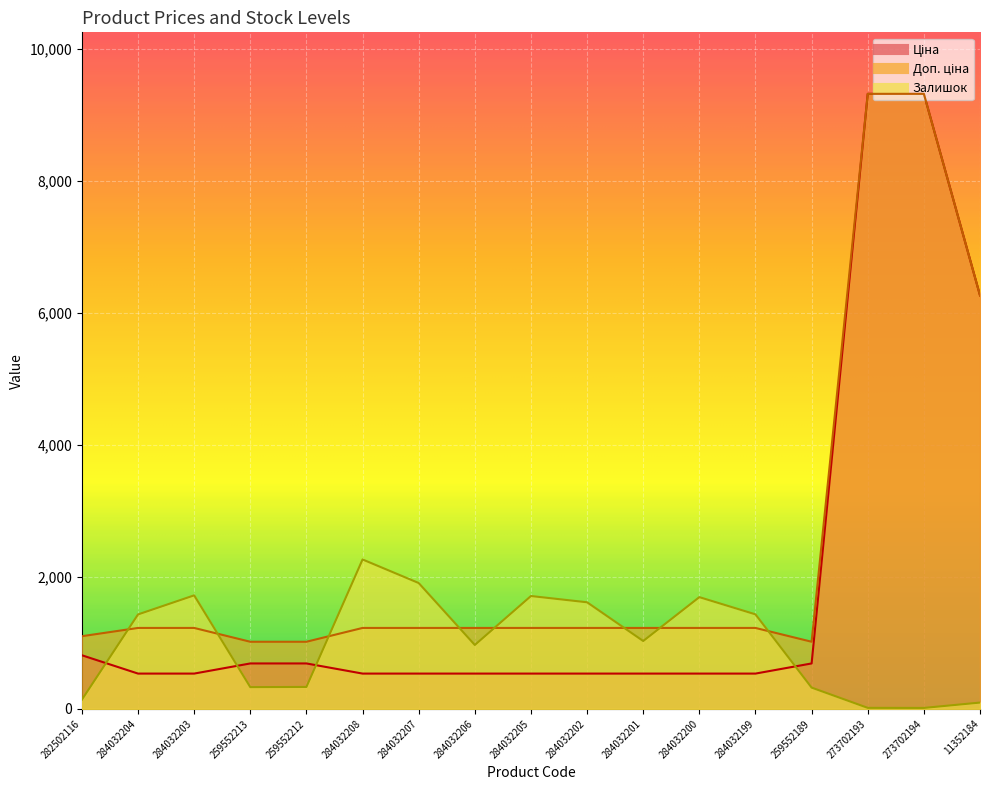

What is the sum of the Ціна values at 284032207 and 284032204?

1070.8